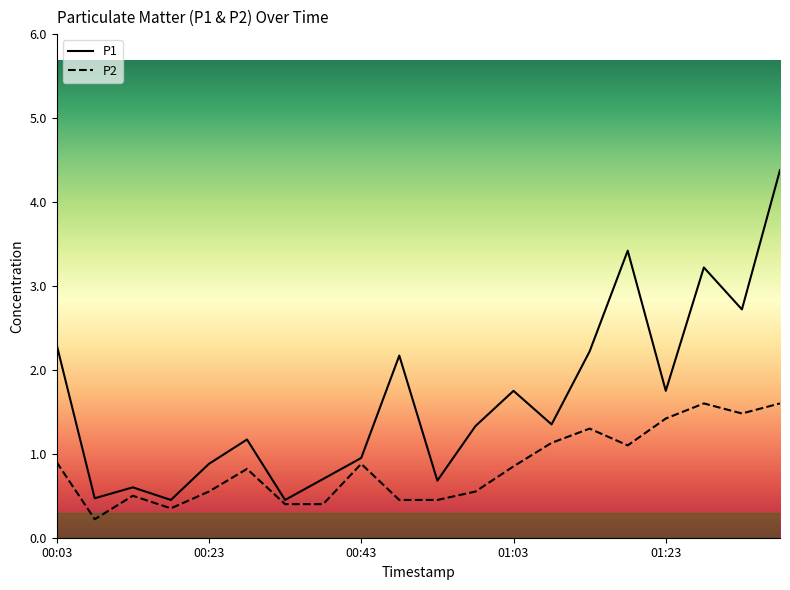

How many lines are shown in the chart?

2